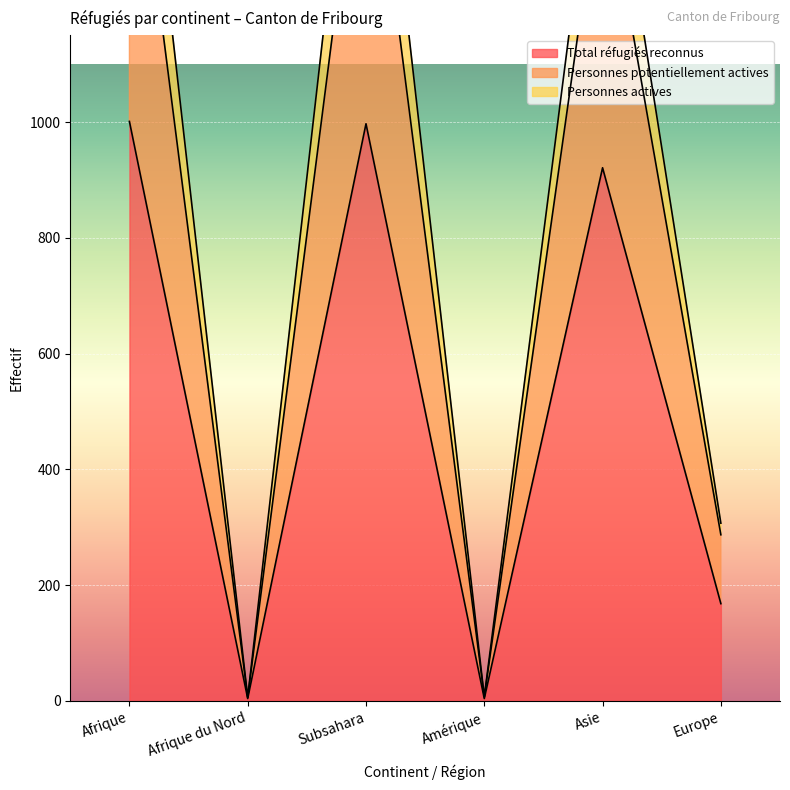

Where does the Total réfugiés reconnus series first go above 921?

Afrique